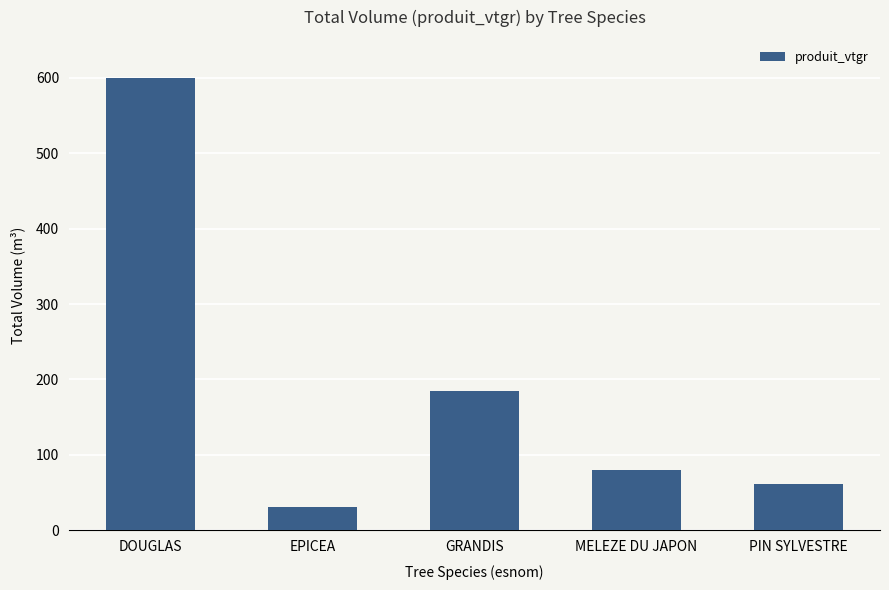

Rank the categories by value from highest to lowest.

DOUGLAS, GRANDIS, MELEZE DU JAPON, PIN SYLVESTRE, EPICEA